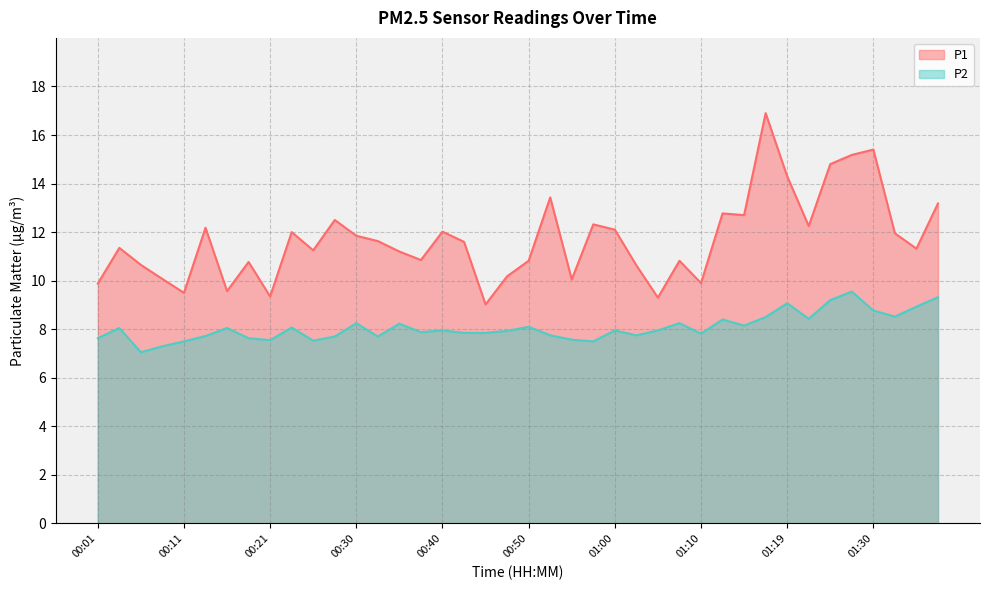

Which series changed the most between 00:06 and 01:12?

P1